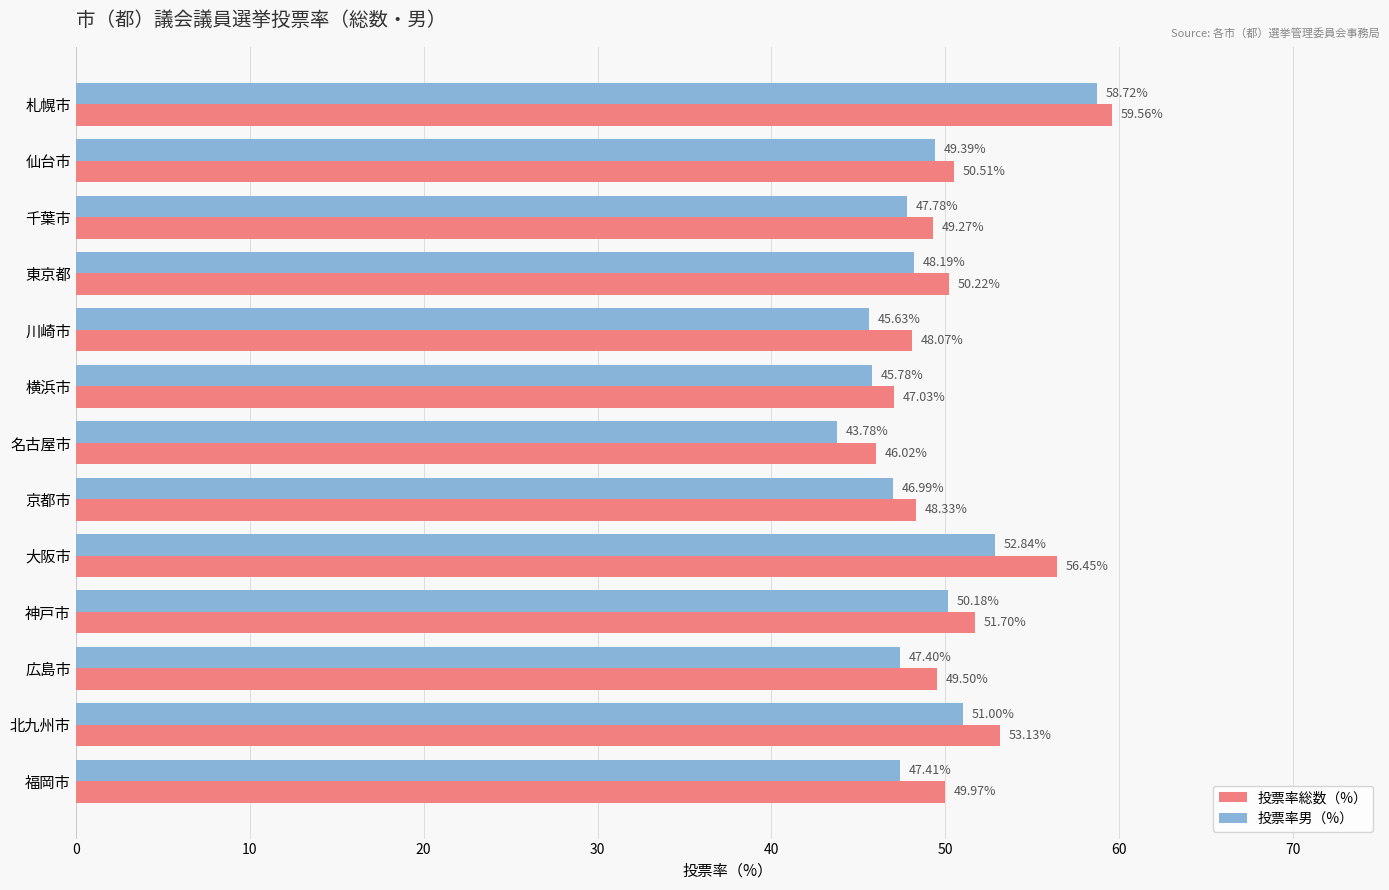

Which series has the largest total across all categories?

投票率総数（%）